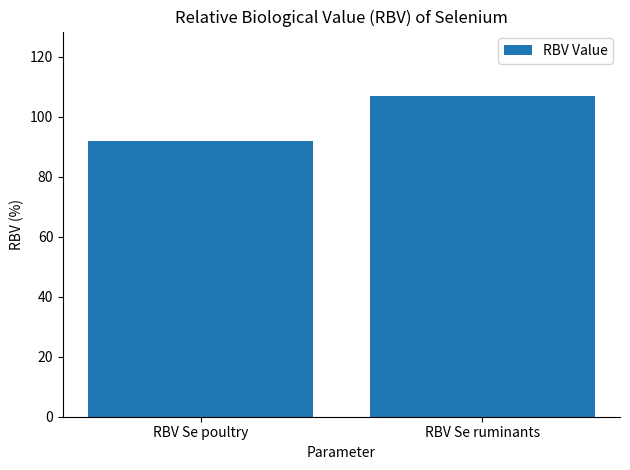

What is the label of the 1st bar from the right?

RBV Se ruminants